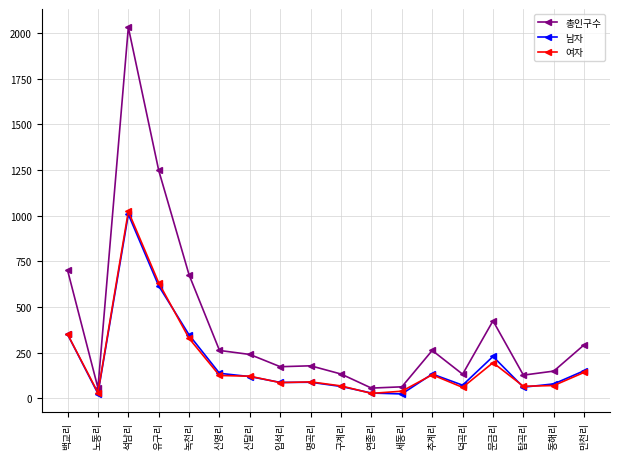

Which category has the highest value across all series?

석남리